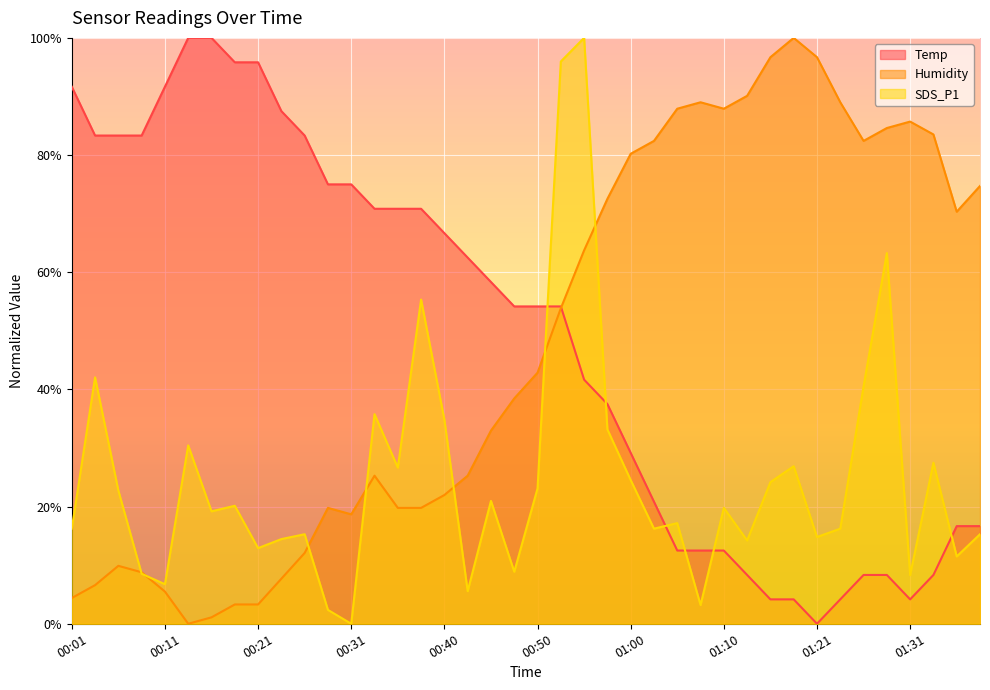

After their last crossing, which series has the higher values: SDS_P1 or Temp?

Temp